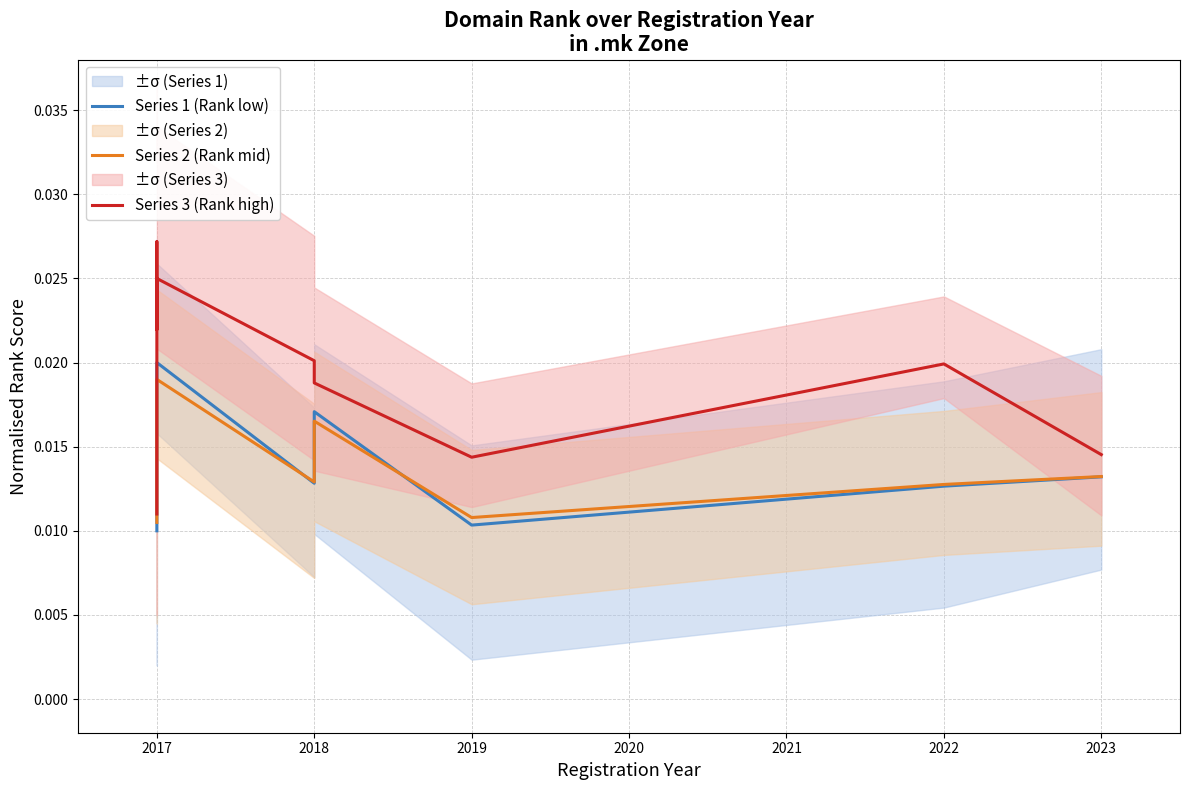

True or false: Series 1 (Rank low) and Series 3 (Rank high) cross at least once.

False